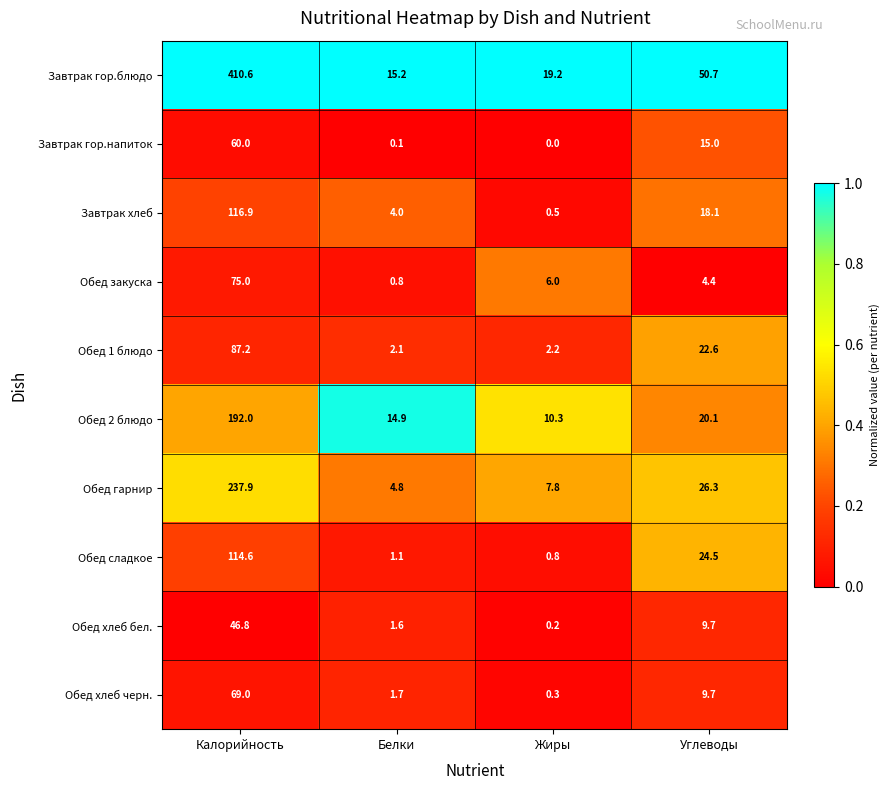

The Обед хлеб черн. series shows 5.6 at Углеводы. True or false?

False